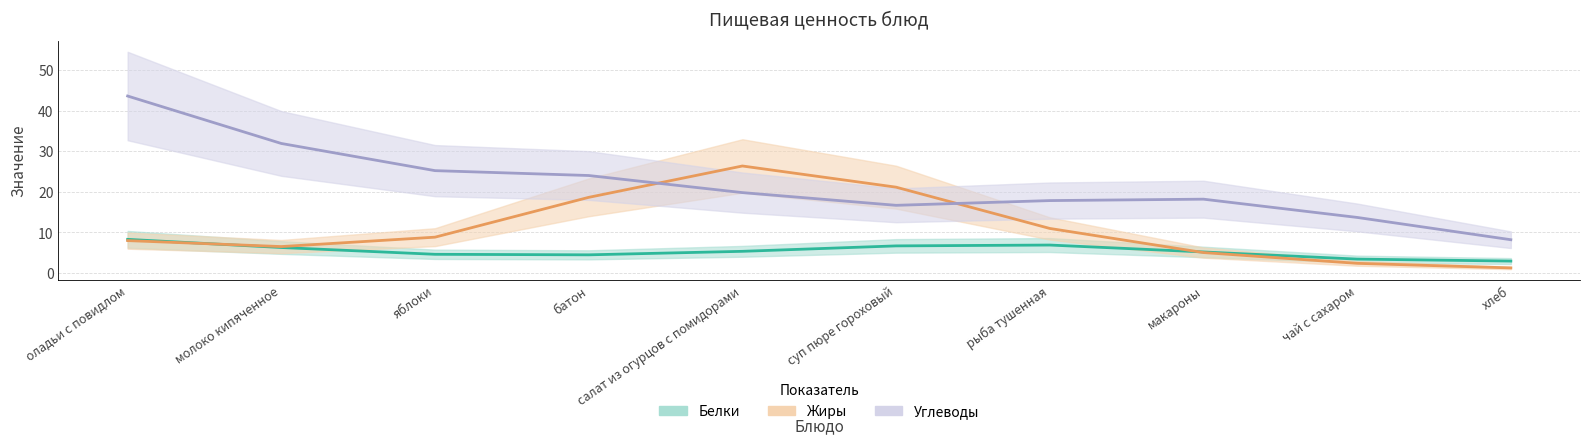

The Белки series shows 7 at чай с сахаром. True or false?

False